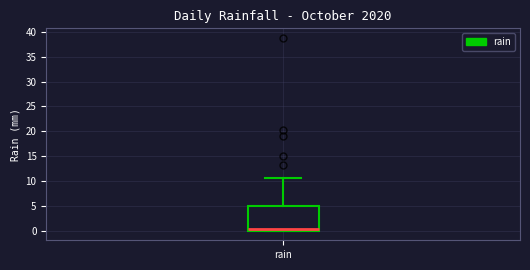

Transcribe this box plot: give where the median line is, the range the box spans, and where the two whiskers end, as read against the y-axis. The values are not printed on the chart, so give them approximately, as read against the axis.

median 0.5, box 0.0 to 5.0, whiskers 0.0 to 10.5